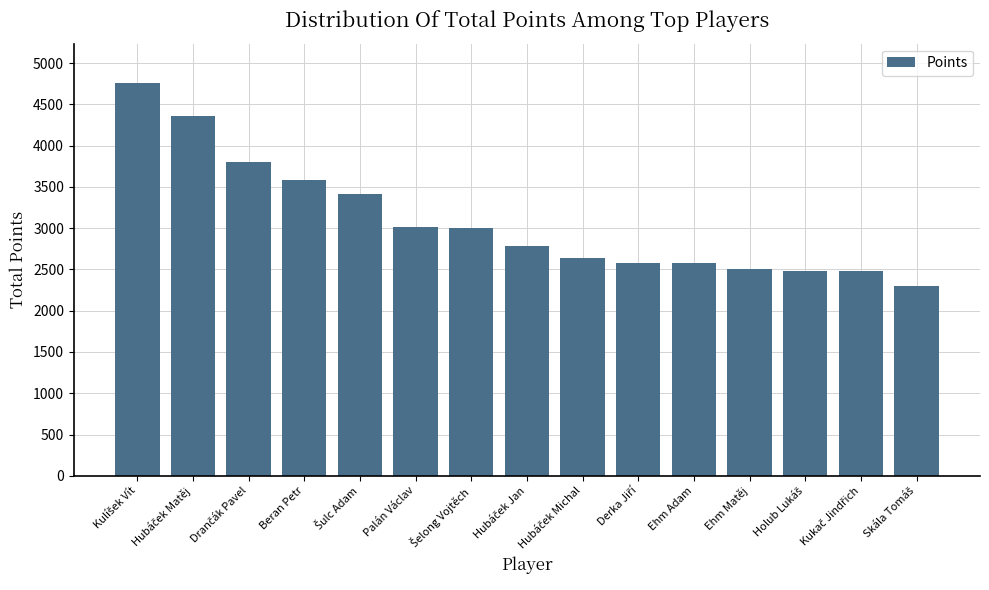

The chart shows a value of 3539 at Ehm Adam. True or false?

False